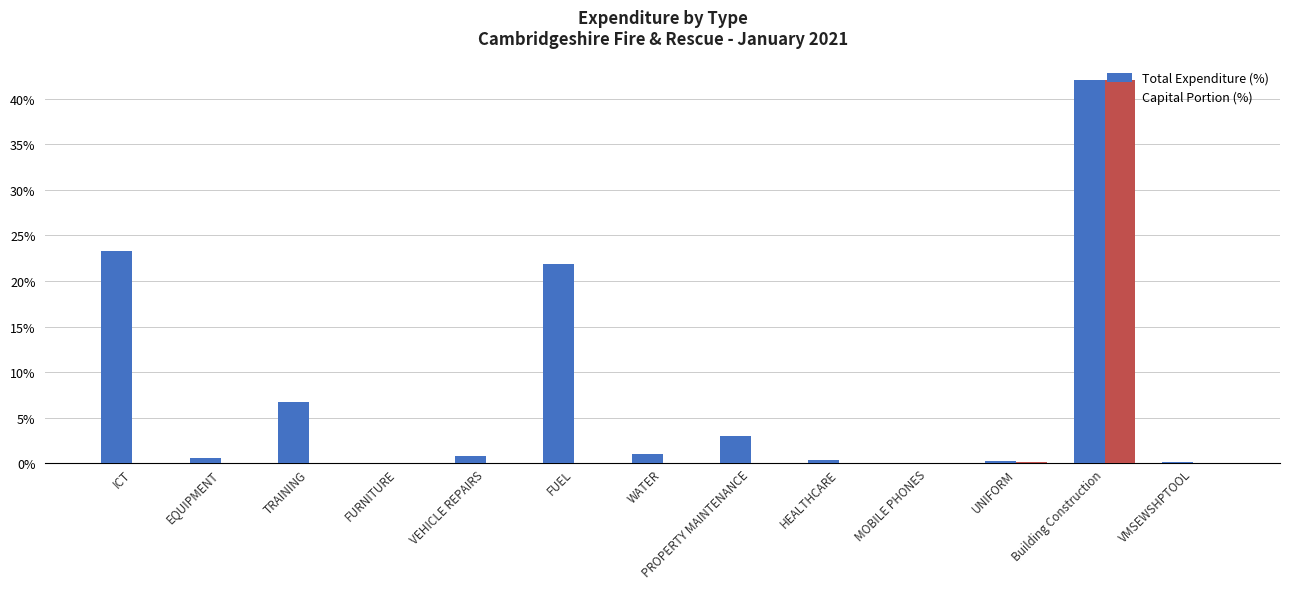

Is the value of Capital Portion (%) at TRAINING greater than the value of Total Expenditure (%) at FUEL?

No